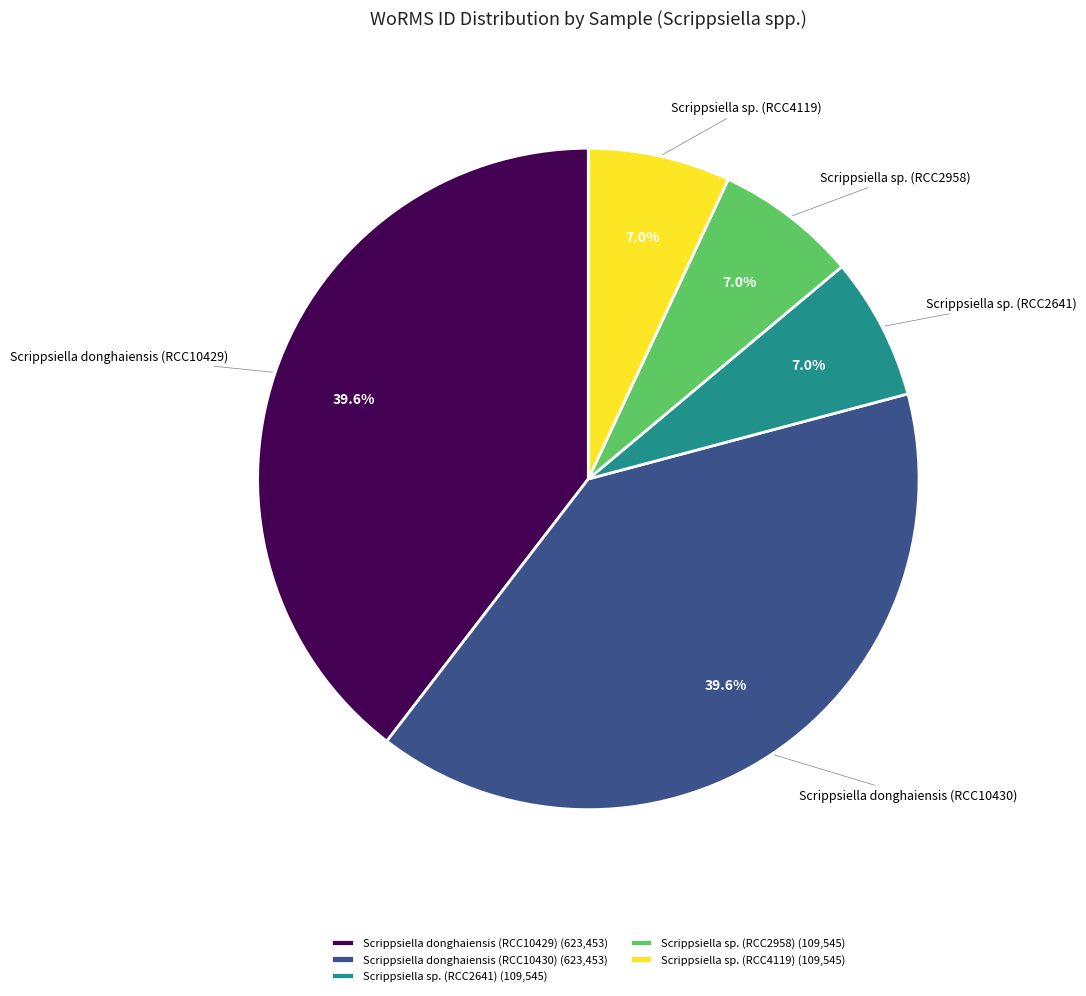

What portion of the pie excludes Scrippsiella sp. (RCC4119)?

93.0%